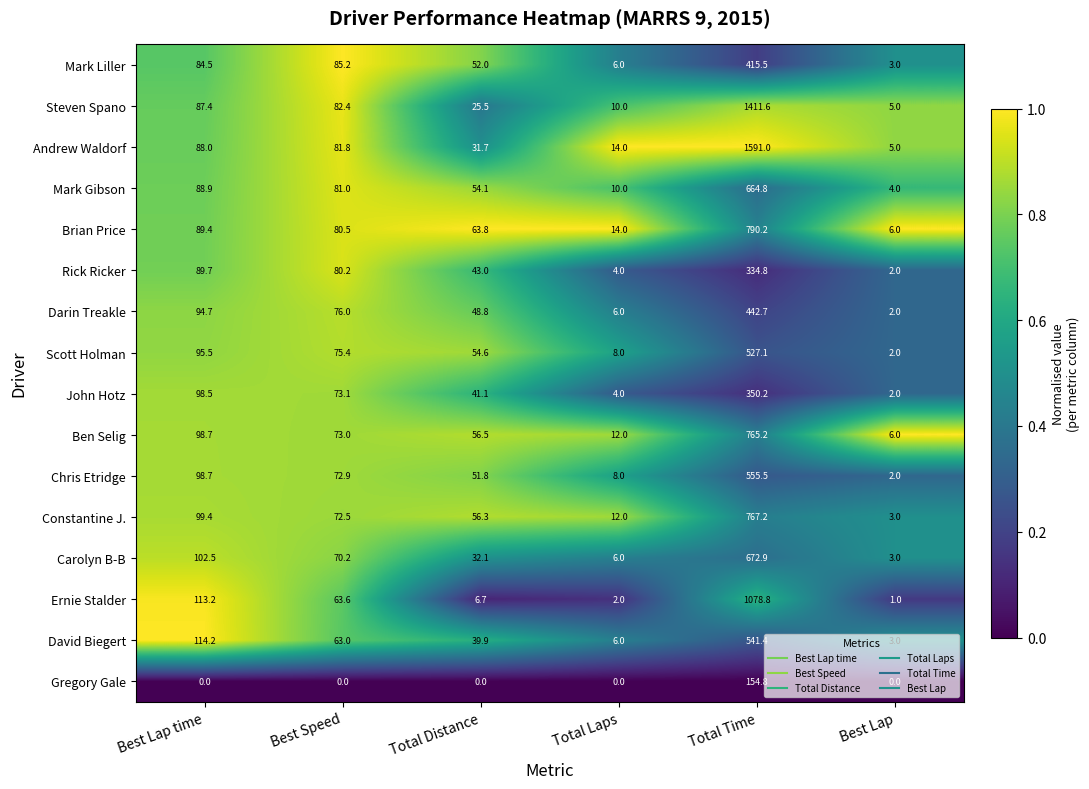

How many distinct data groups are displayed?

16